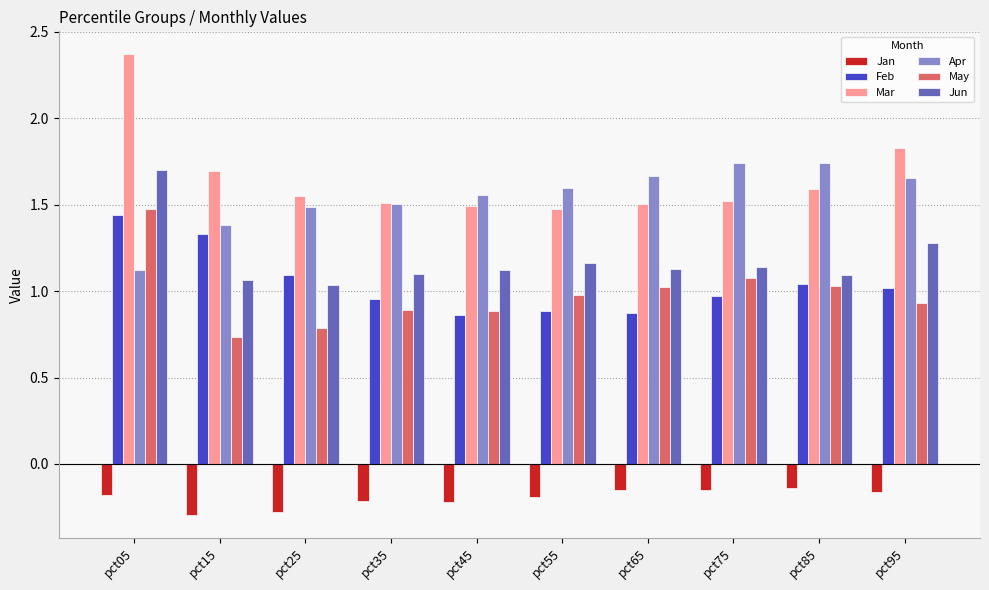

What is the lowest value of the Mar series?

1.5